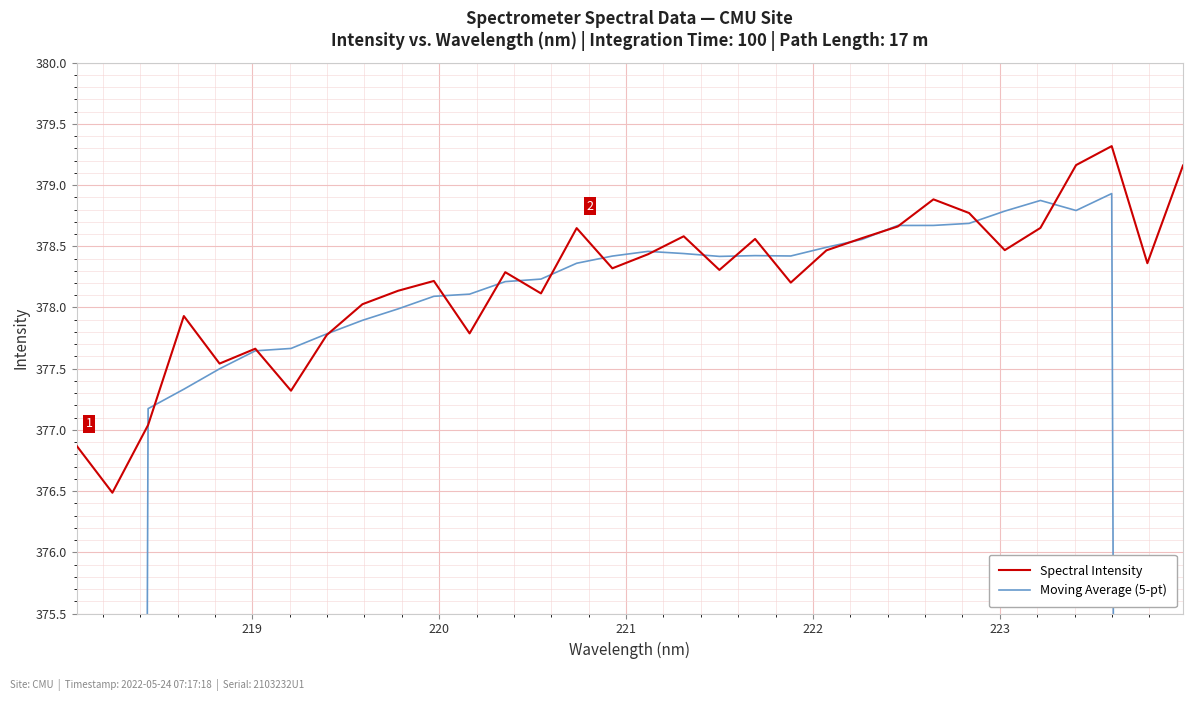

How many data points in Moving Average (5-pt) are above 378?

20